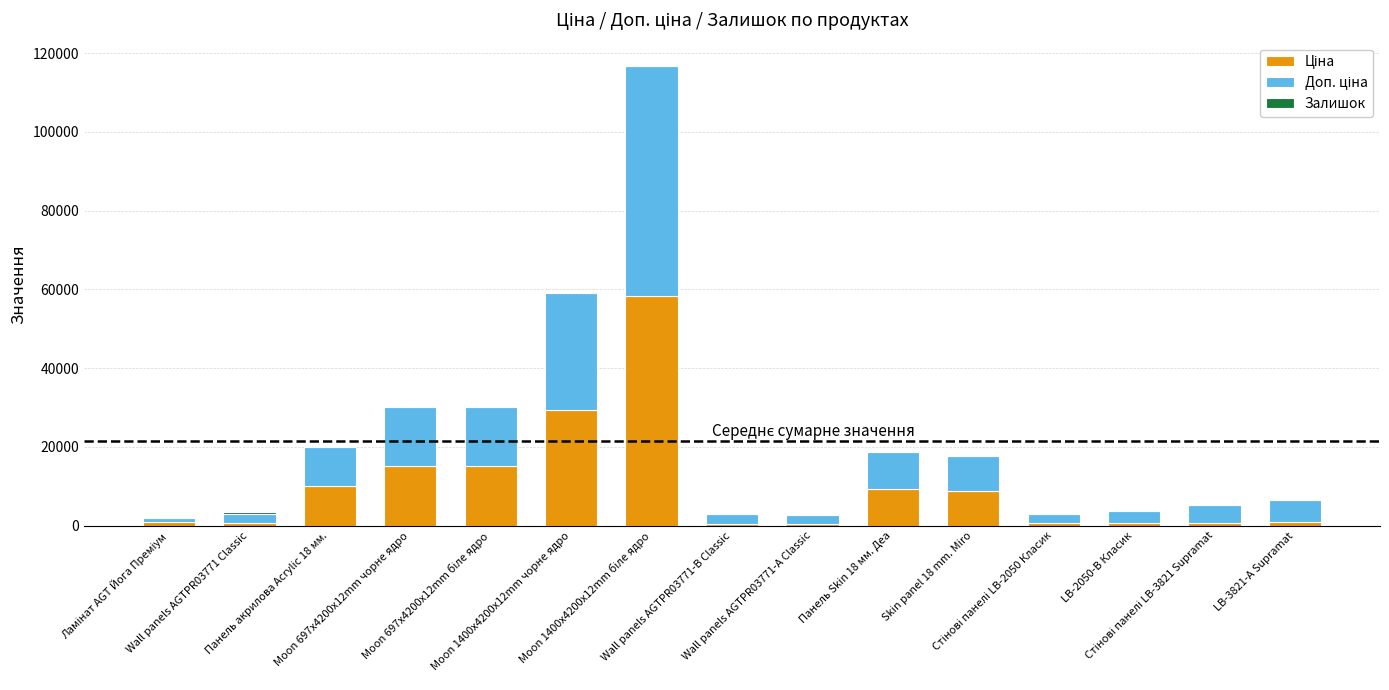

Are the bars grouped side by side (vs. stacked)?

No